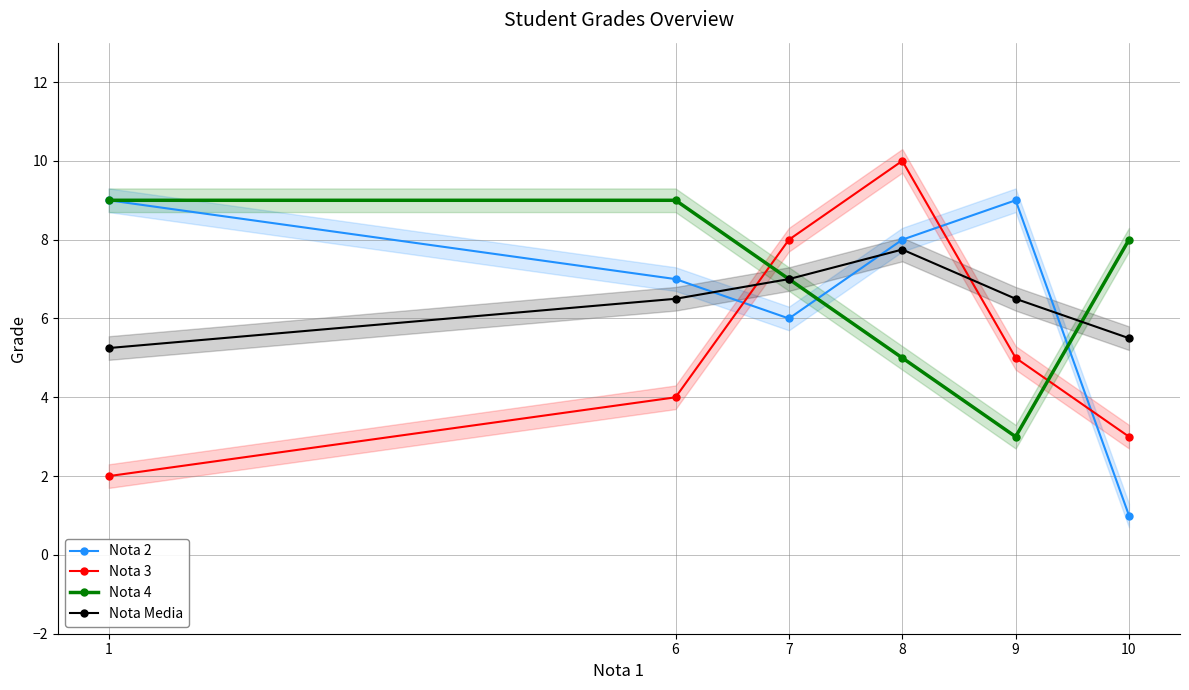

What is the average value of the Nota Media series?

6.4